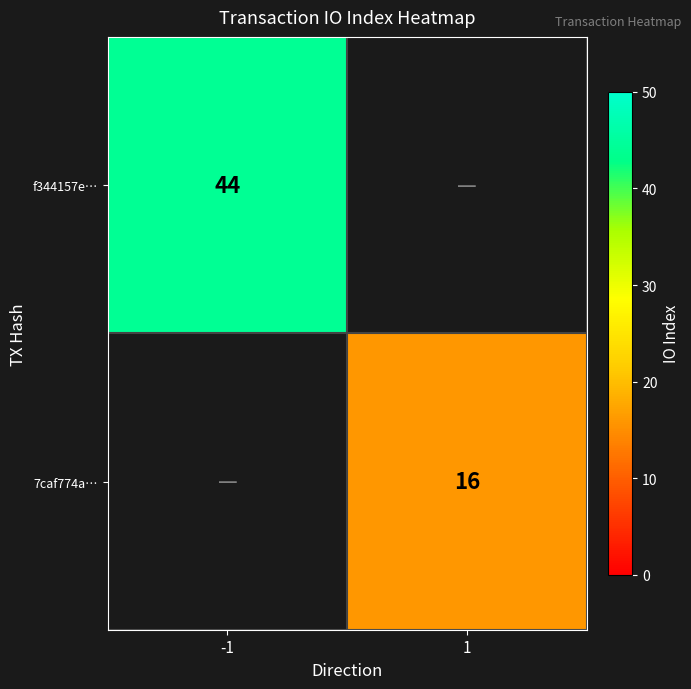

True or false: 7caf774a… has a value of 25.1 at 1.

False